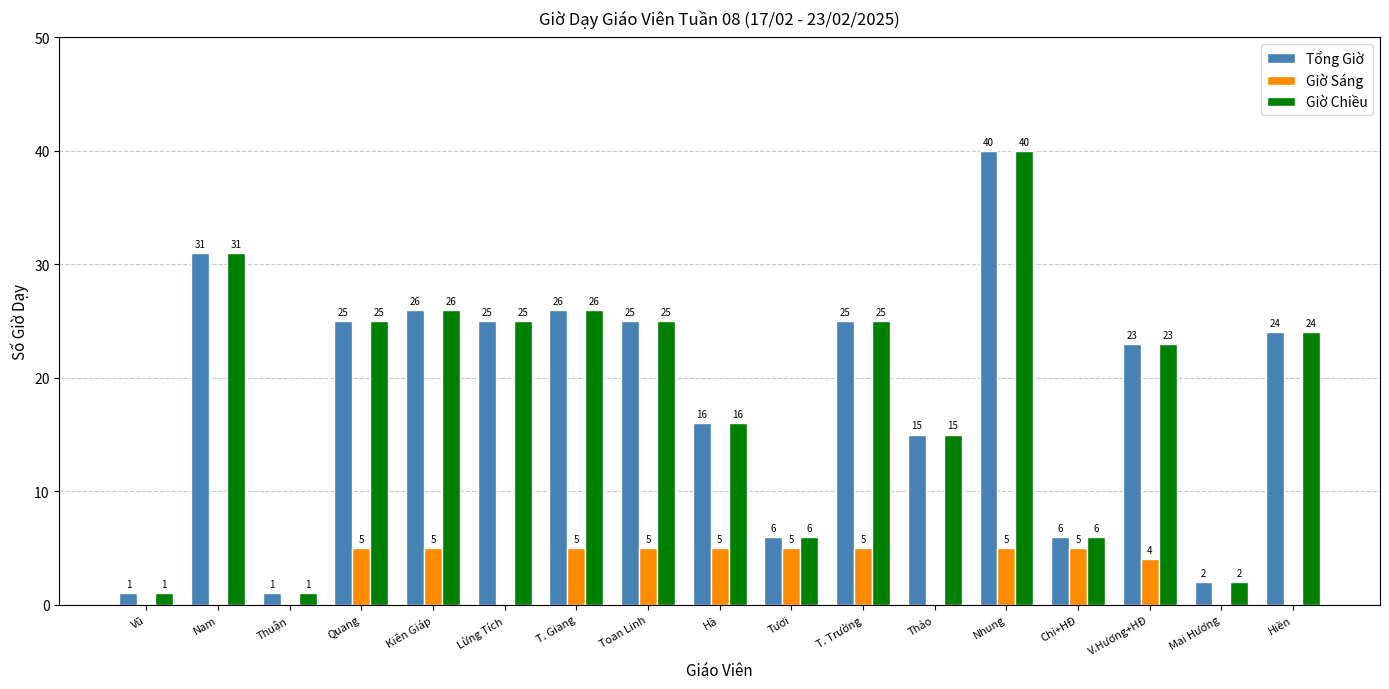

What is the sum of all Tổng Giờ values?

317